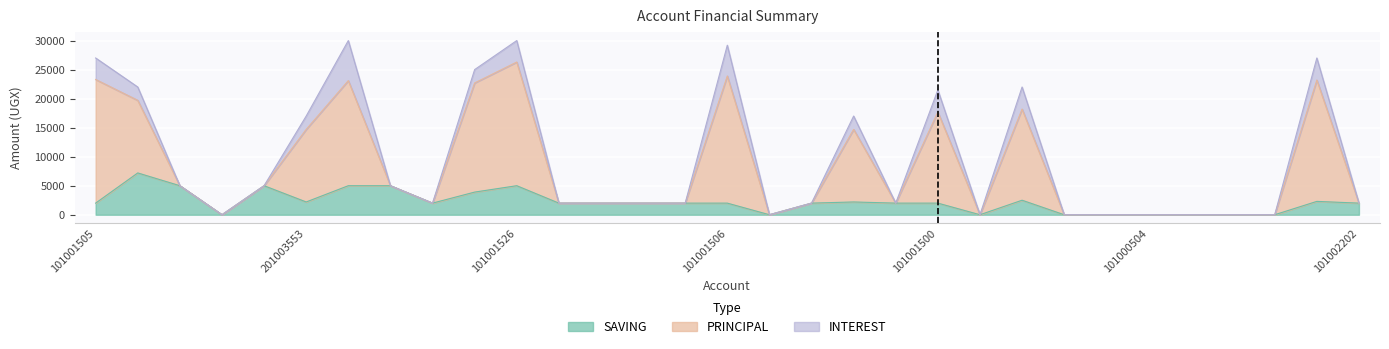

True or false: SAVING and PRINCIPAL intersect in this chart.

False